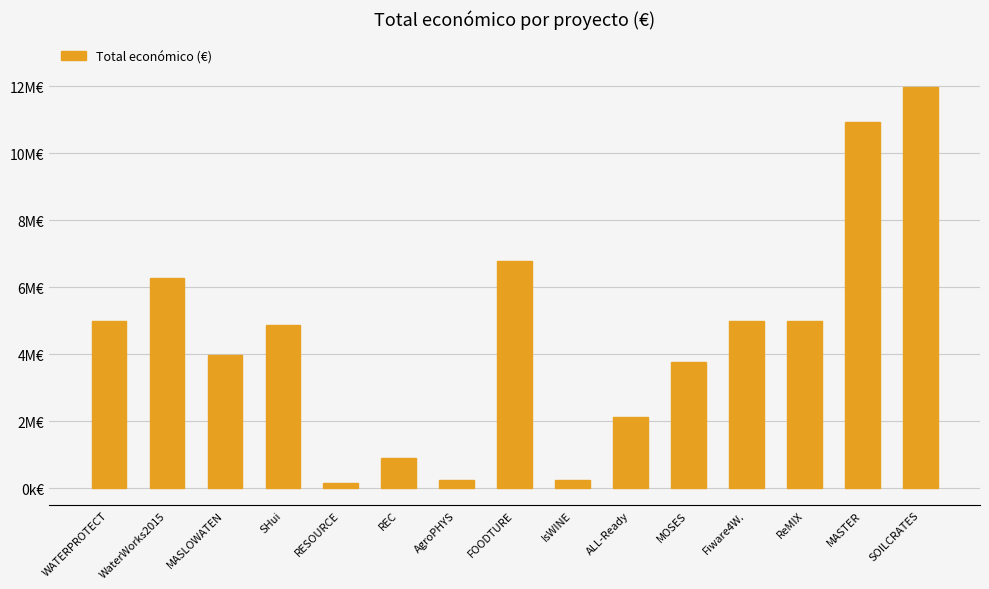

Reading left to right, list all the values displayed in this chart.

4997006	6267994	3996317	4884493	170121	895500	263440	6790375	257235	2136174	3768012	4997945	5000000	10950171	11987316